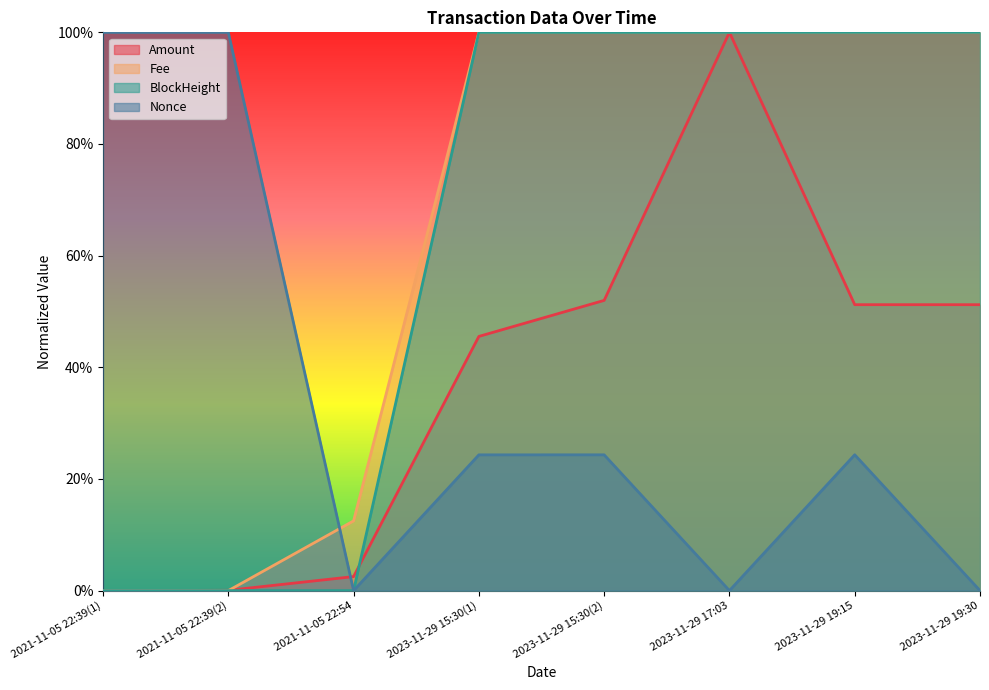

Reading right to left, transcribe all the data shown in this chart.

Amount: 2023-11-29 19:30=0.5	2023-11-29 19:15=0.5	2023-11-29 17:03=1.0	2023-11-29 15:30(2)=0.5	2023-11-29 15:30(1)=0.5	2021-11-05 22:54=0.0	2021-11-05 22:39(2)=0.0	2021-11-05 22:39(1)=0.0
Fee: 2023-11-29 19:30=1.0	2023-11-29 19:15=1.0	2023-11-29 17:03=1.0	2023-11-29 15:30(2)=1.0	2023-11-29 15:30(1)=1.0	2021-11-05 22:54=0.1	2021-11-05 22:39(2)=0.0	2021-11-05 22:39(1)=0.0
BlockHeight: 2023-11-29 19:30=1.0	2023-11-29 19:15=1.0	2023-11-29 17:03=1.0	2023-11-29 15:30(2)=1.0	2023-11-29 15:30(1)=1.0	2021-11-05 22:54=0.0	2021-11-05 22:39(2)=0.0	2021-11-05 22:39(1)=0.0
Nonce: 2023-11-29 19:30=0.0	2023-11-29 19:15=0.2	2023-11-29 17:03=0.0	2023-11-29 15:30(2)=0.2	2023-11-29 15:30(1)=0.2	2021-11-05 22:54=0.0	2021-11-05 22:39(2)=1.0	2021-11-05 22:39(1)=1.0